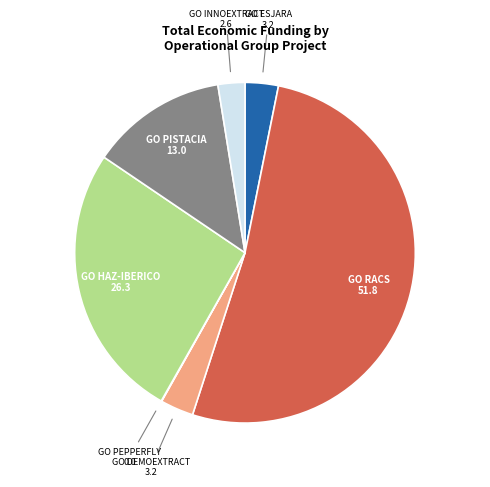

What is the largest slice in the pie chart?

GO RACS